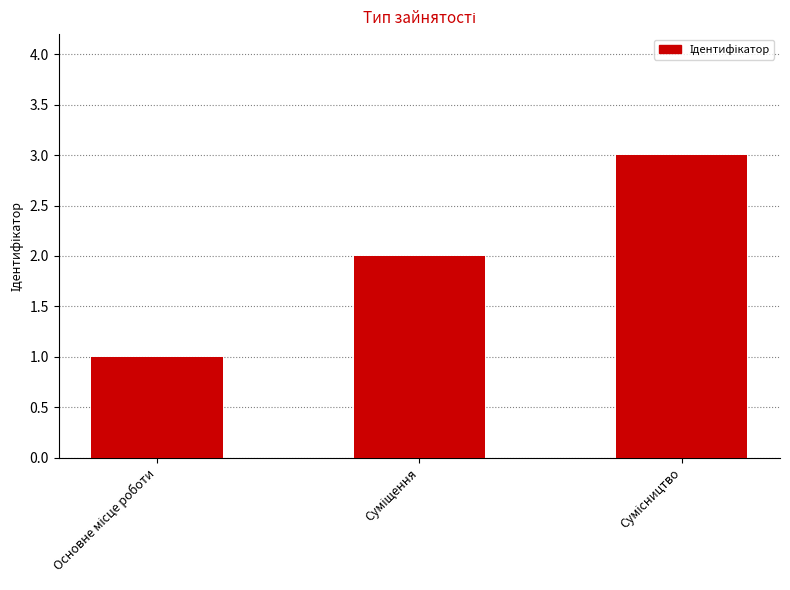

What is the greatest value displayed?

3